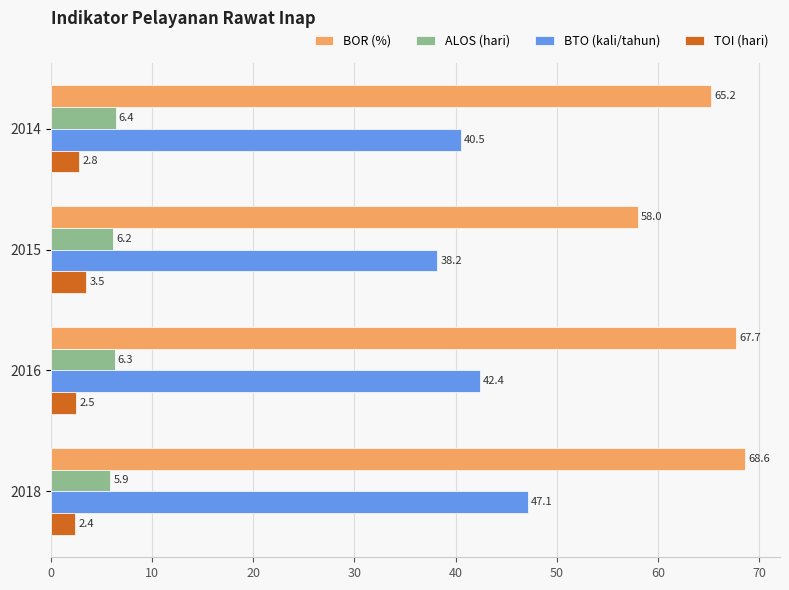

What is the sum of the TOI (hari) values at 2015 and 2014?

6.3